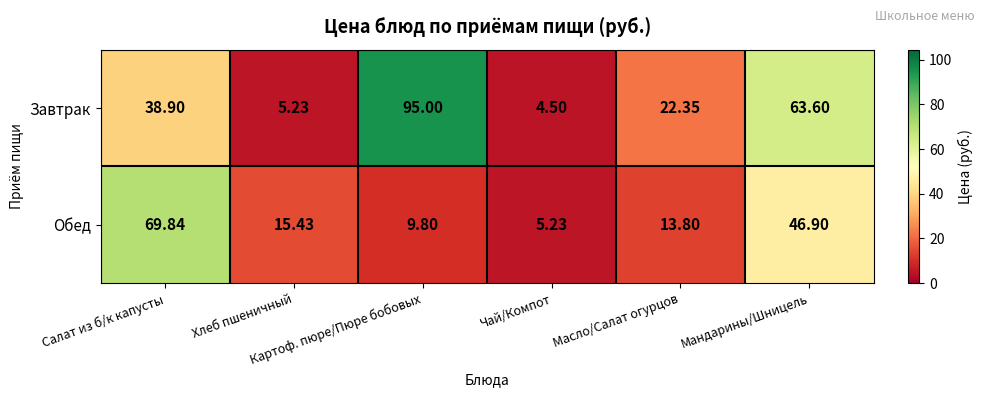

Which series has the largest range (max minus min)?

Завтрак